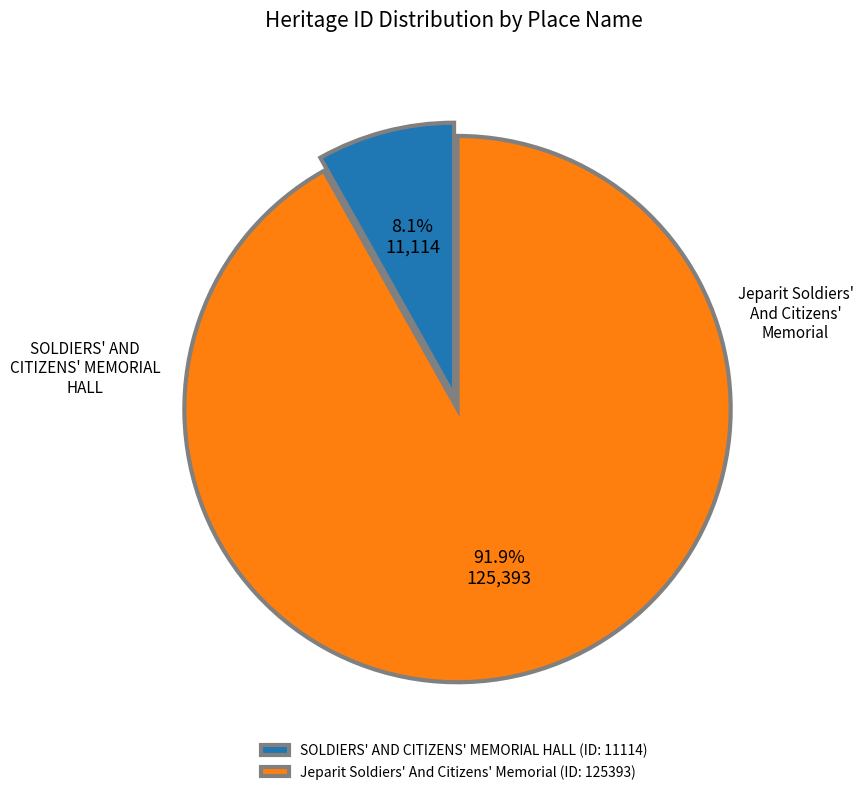

Rank the categories by value from highest to lowest.

Jeparit Soldiers' And Citizens' Memorial, SOLDIERS' AND CITIZENS' MEMORIAL HALL